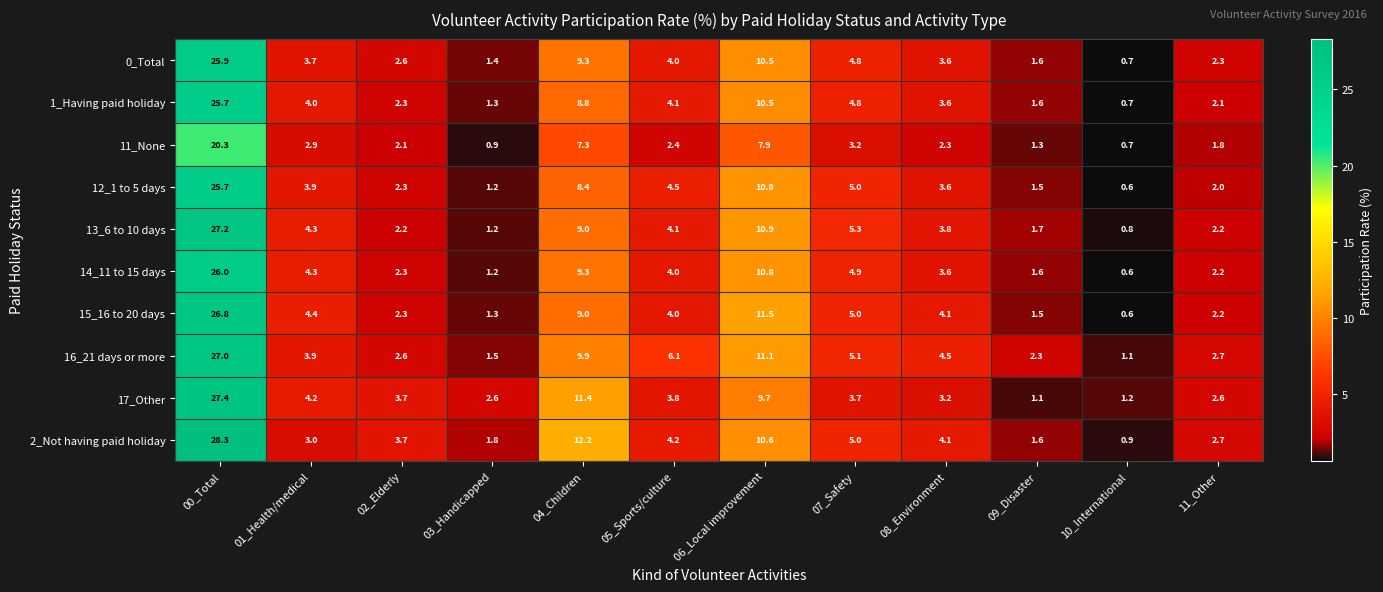

Is it true that 11_None equals 0.3 at 10_International?

False